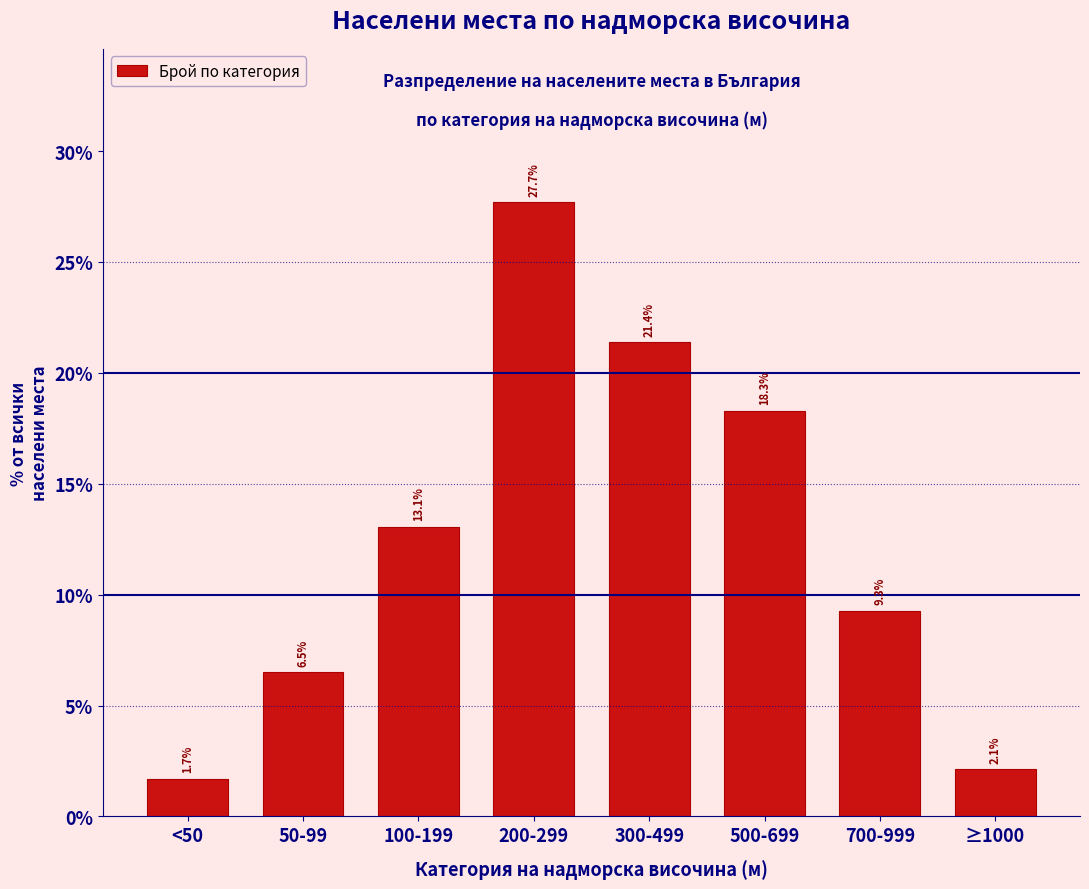

Reading left to right, list all the values displayed in this chart.

<50=1.7	50-99=6.5	100-199=13.1	200-299=27.7	300-499=21.4	500-699=18.3	700-999=9.3	≥1000=2.1